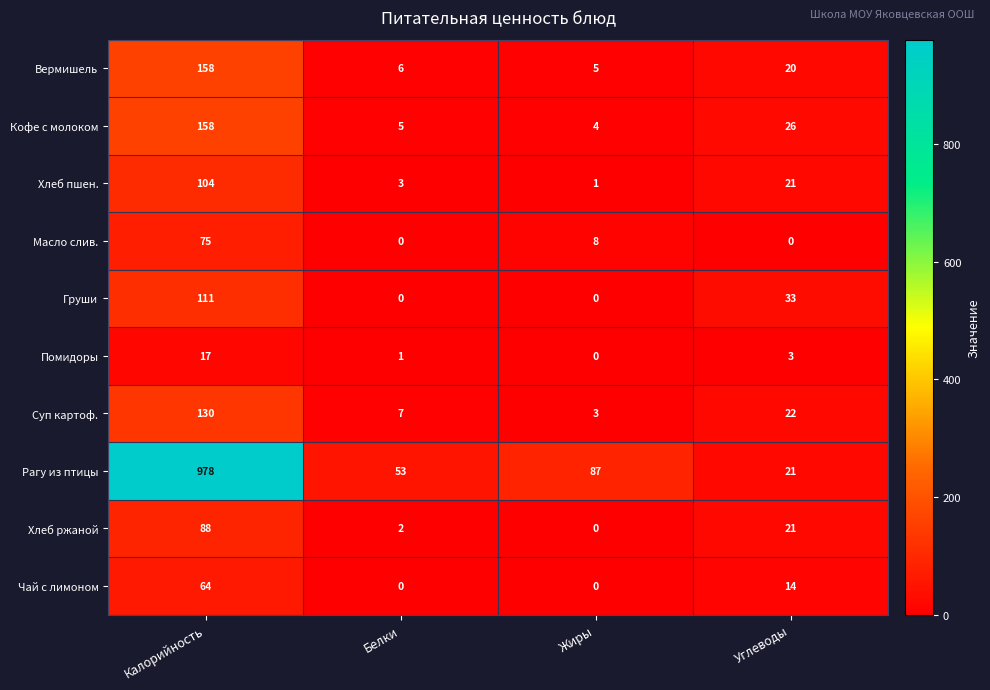

What is the total value across all series at Углеводы?

181